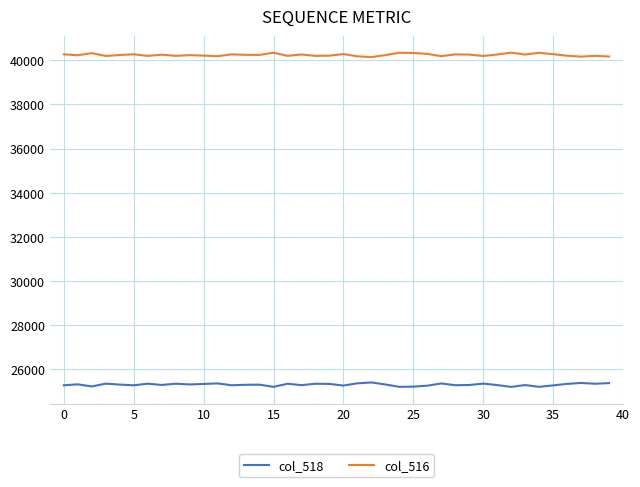

Rank the series by their maximum value, from lowest to highest.

col_518, col_516